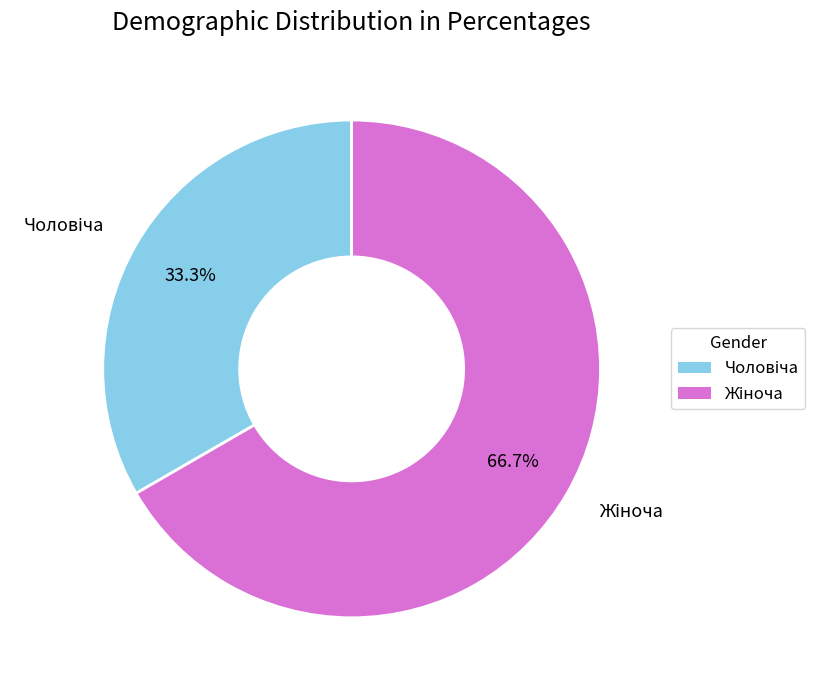

Is there a majority slice in this chart?

Yes